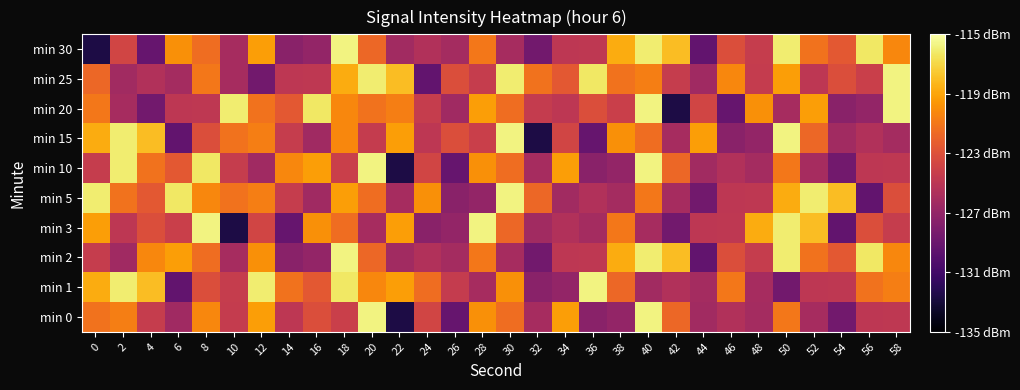

At which category is the sum across all series the highest?

40